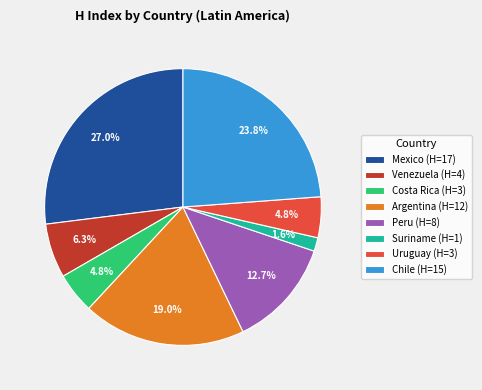

How many segments does this pie chart have?

8